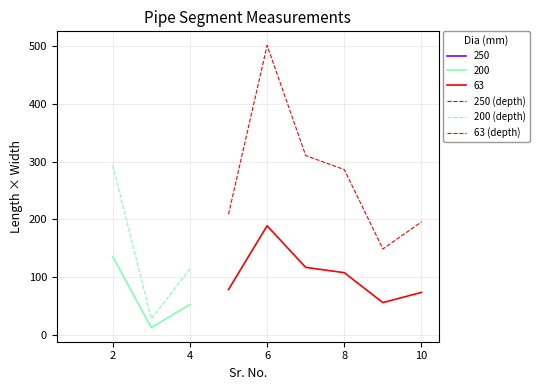

At how many categories does at least one series exceed 286?

4